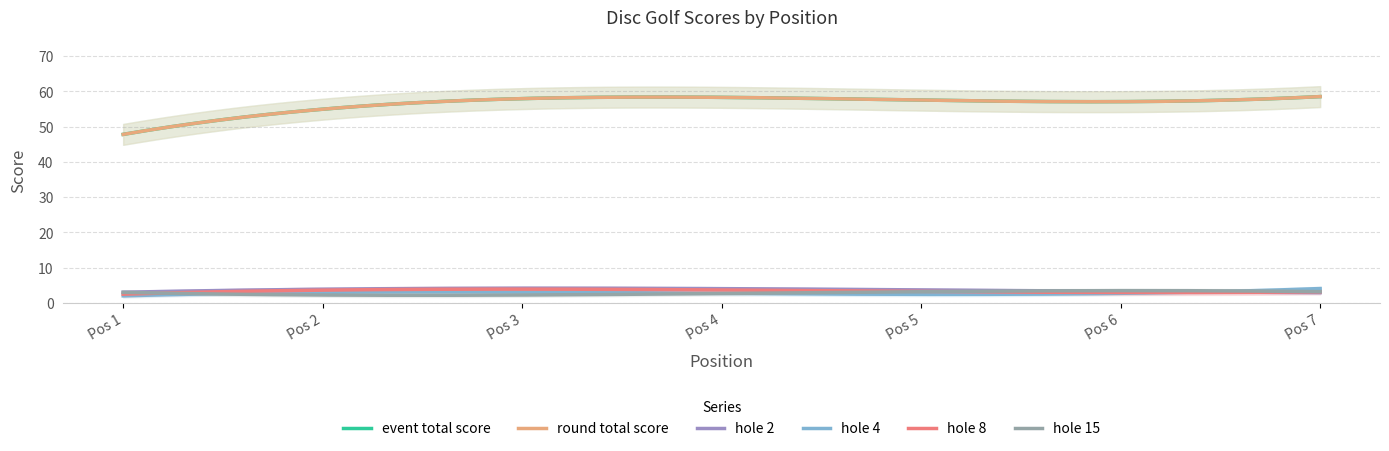

Which series has the largest total across all categories?

event_total_score